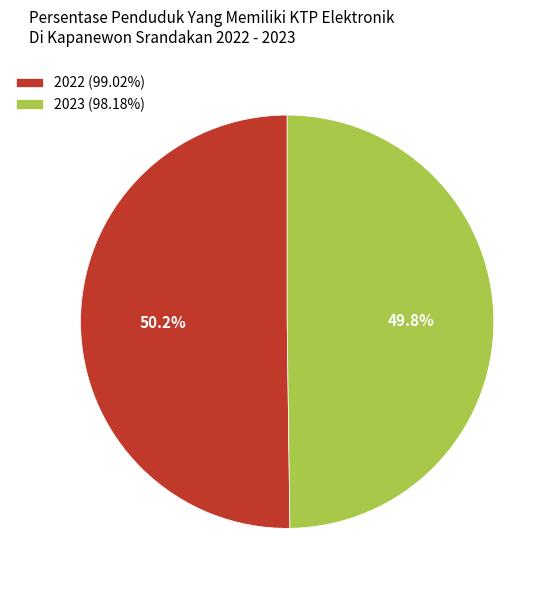

Is there a majority slice in this chart?

Yes